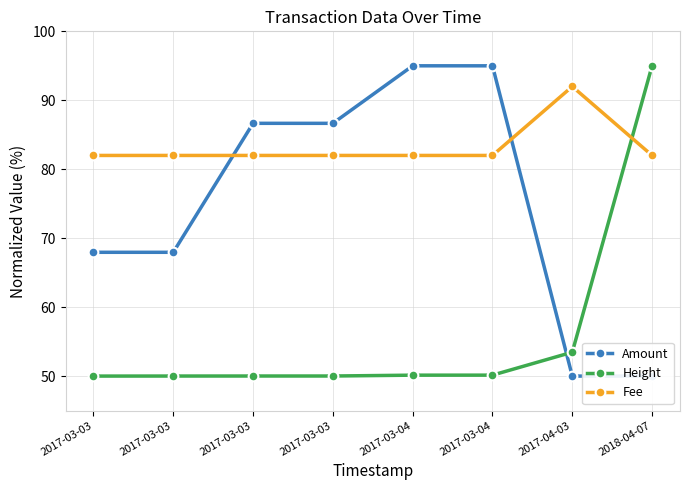

The value of Amount at 2017-03-03 is 86.7. True or false?

True